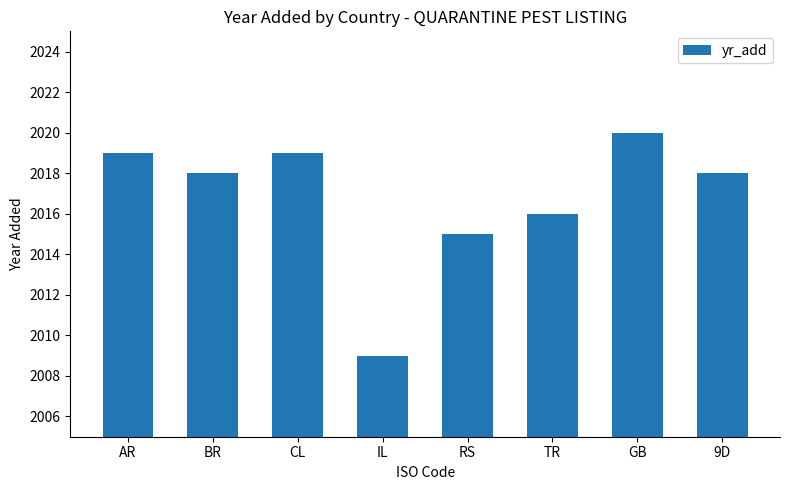

What is the ratio of the value at GB to the value at TR?

1.0